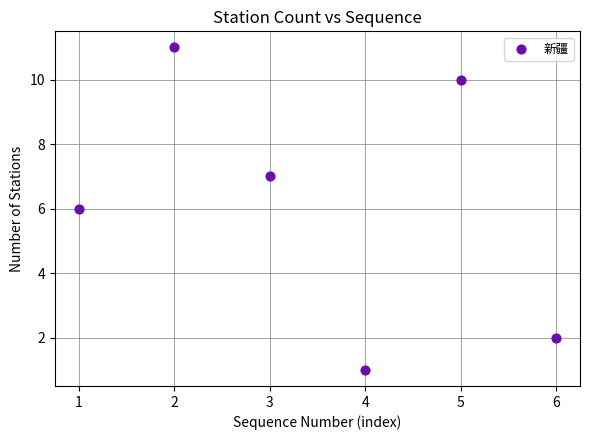

What is the average Y value?

6